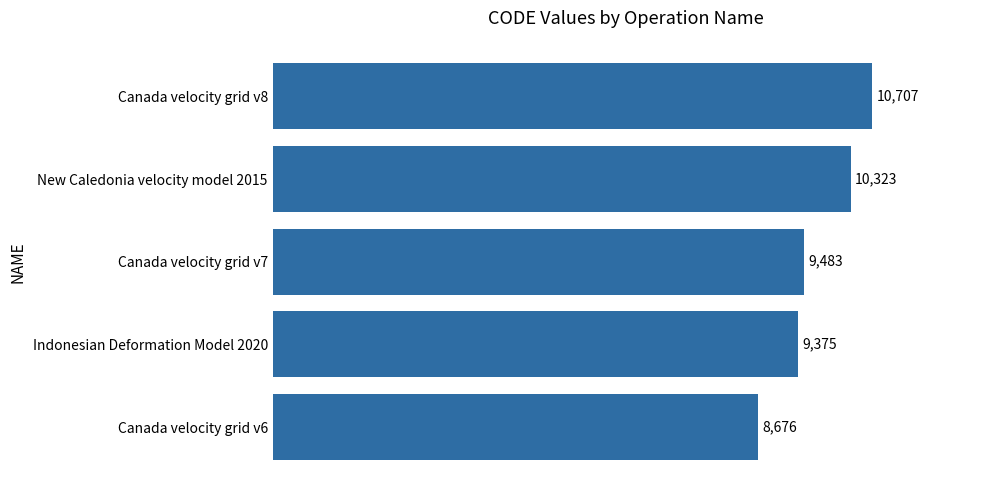

How many distinct data groups are displayed?

1